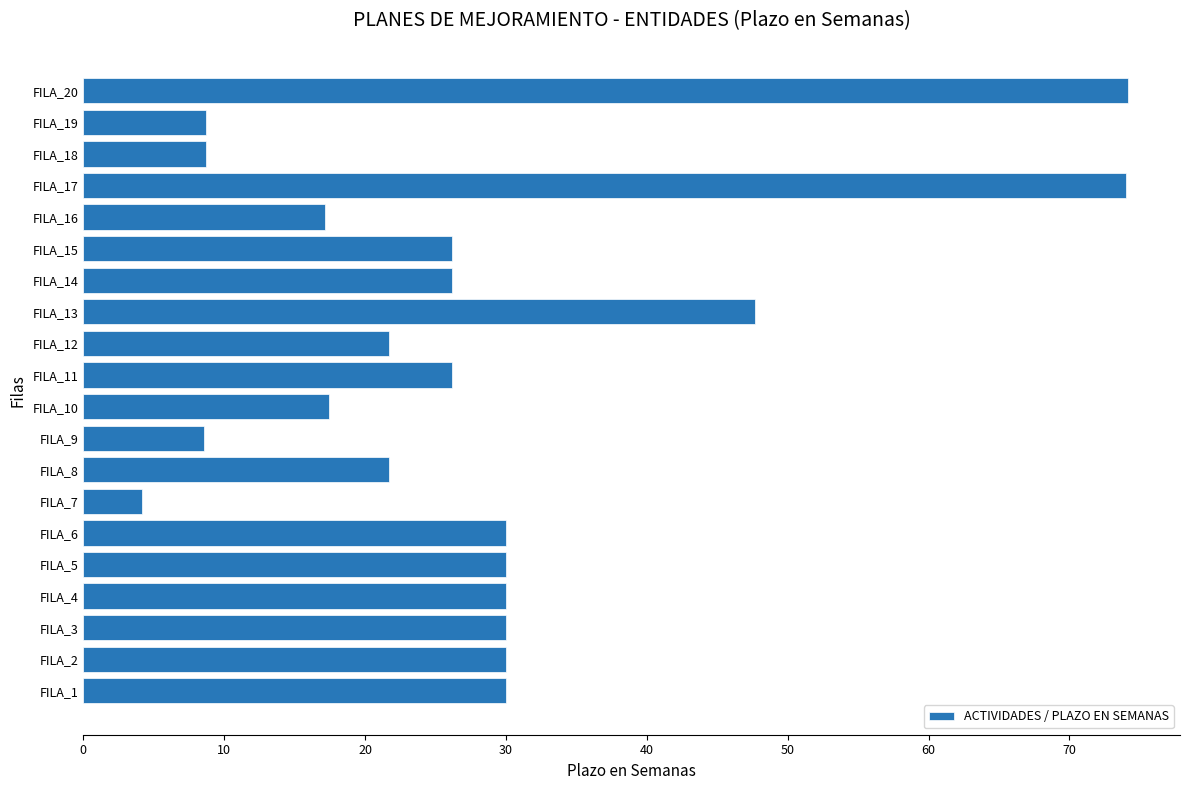

What value does the data have at FILA_2?

30.0